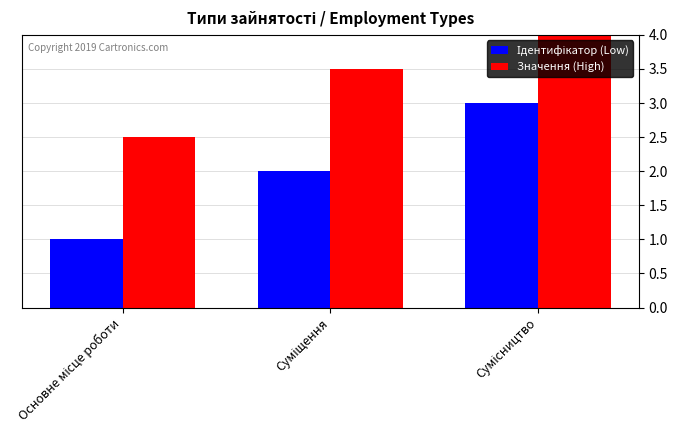

What is the label of the 3rd bar from the left?

Сумісництво